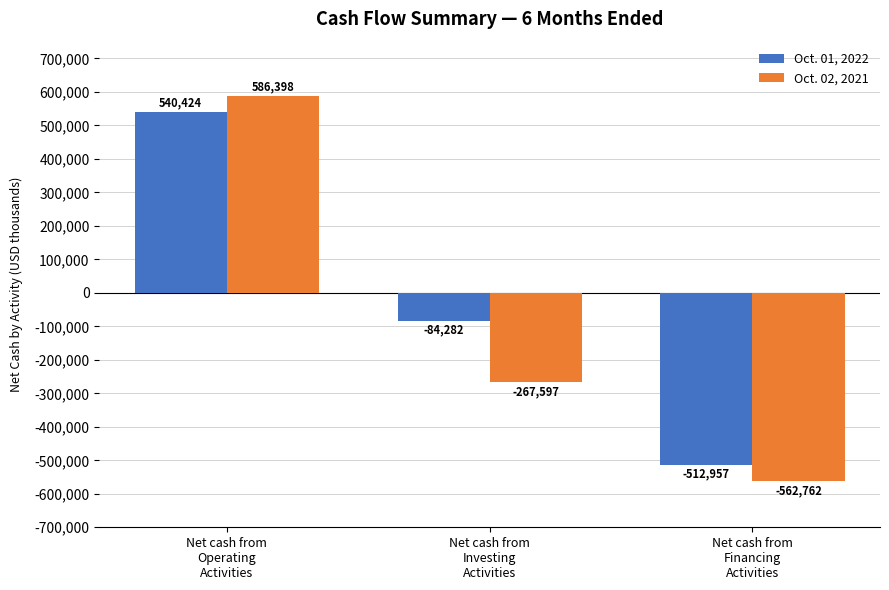

Count the Oct. 02, 2021 values in the range -562762 to 586398.

3